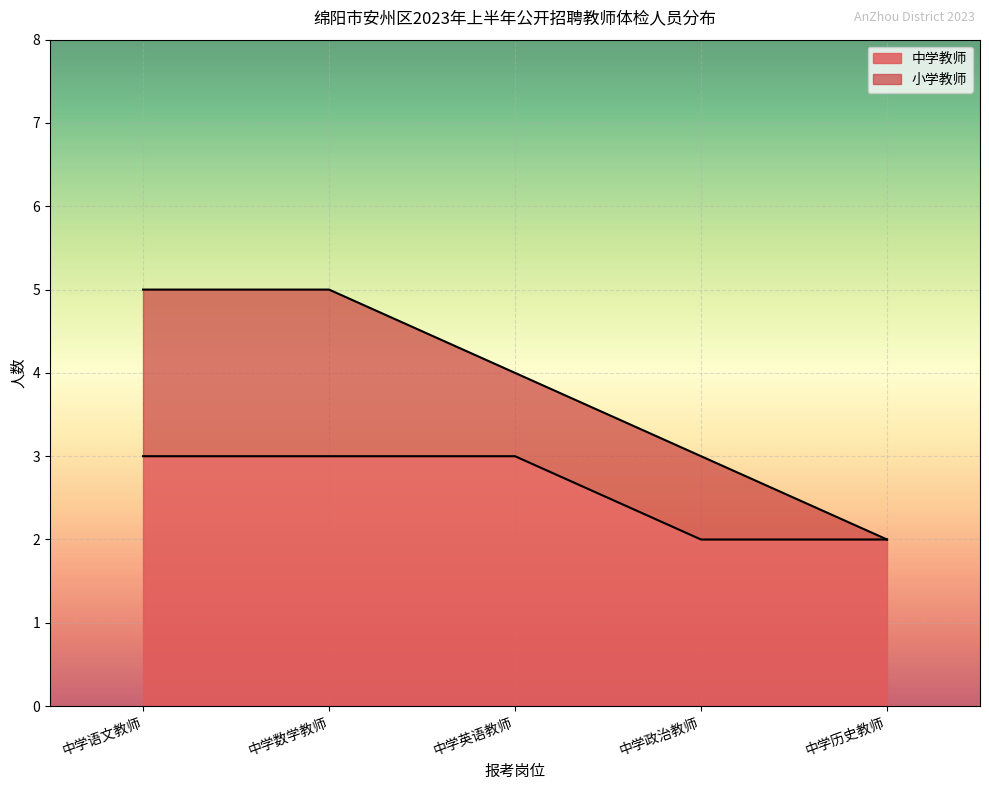

Which has a higher value, 中学语文教师 or 中学数学教师?

中学语文教师